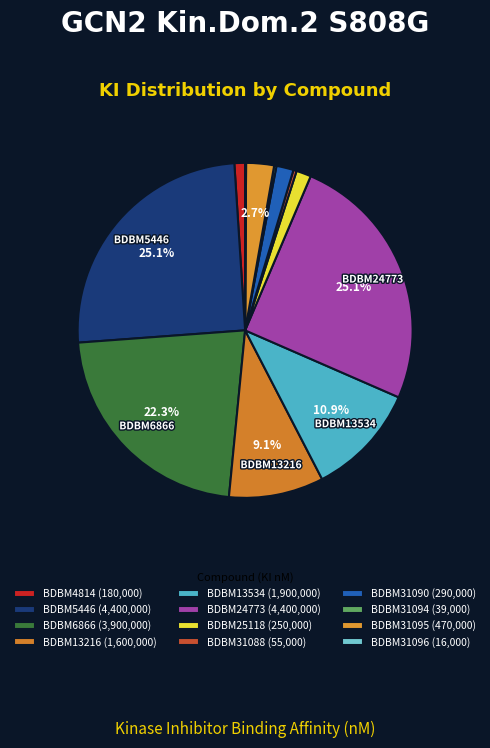

How many slices are in this pie chart?

12